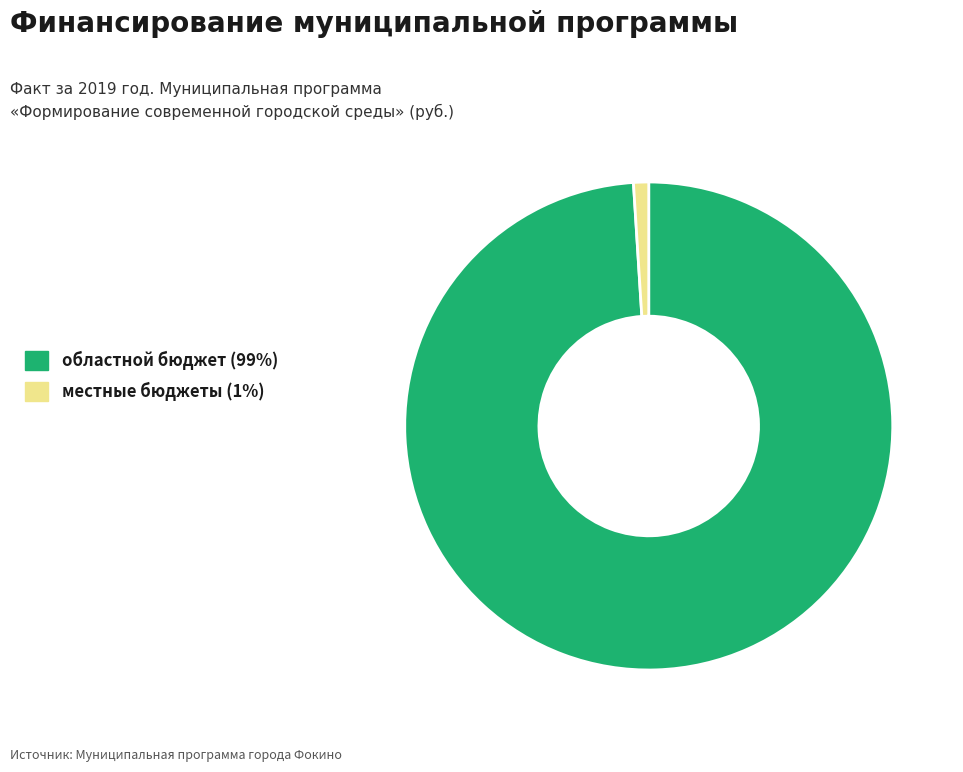

Does any single category account for the majority?

Yes